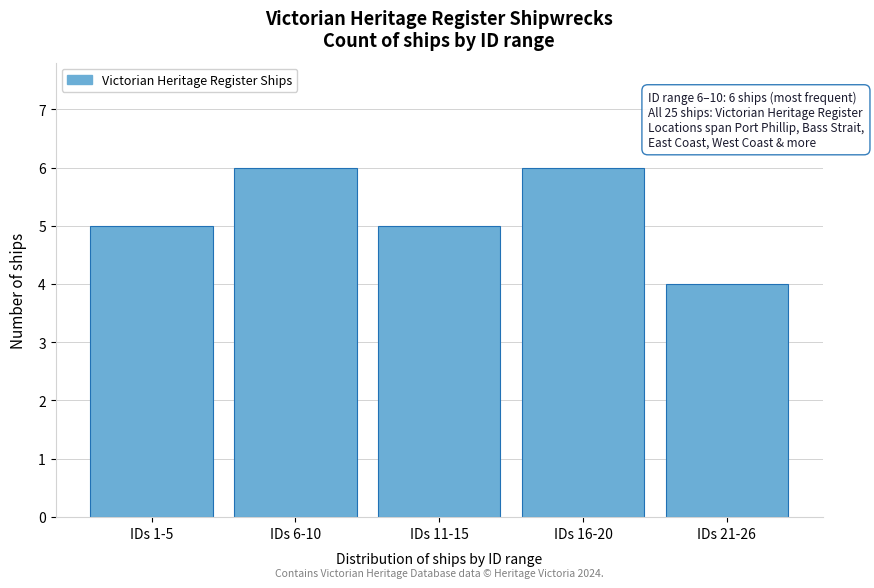

Reading right to left, extract all data points from this chart.

IDs 21-26=4	IDs 16-20=6	IDs 11-15=5	IDs 6-10=6	IDs 1-5=5